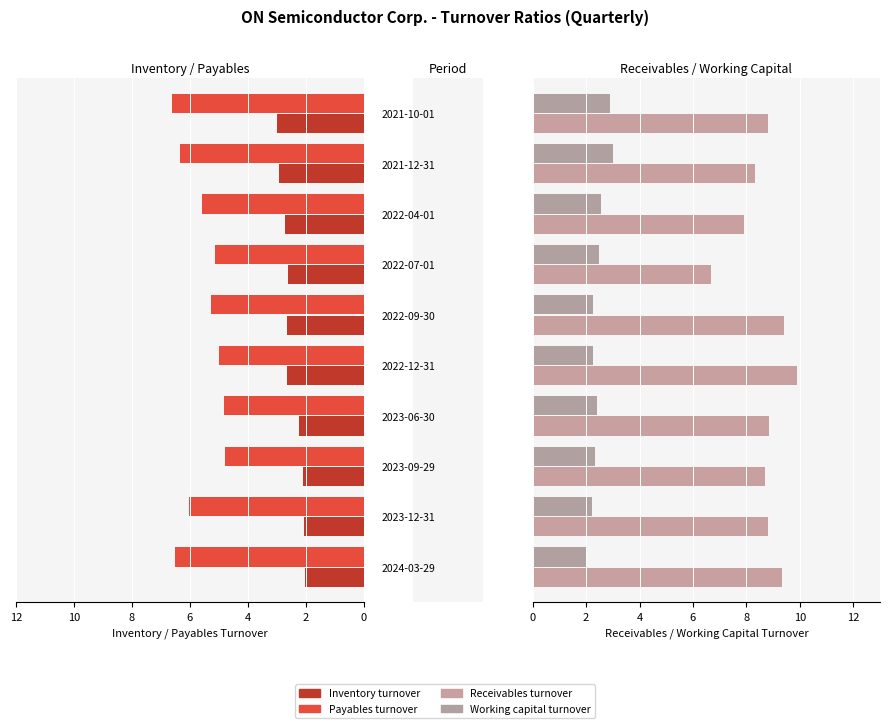

How many groups of bars are there?

10